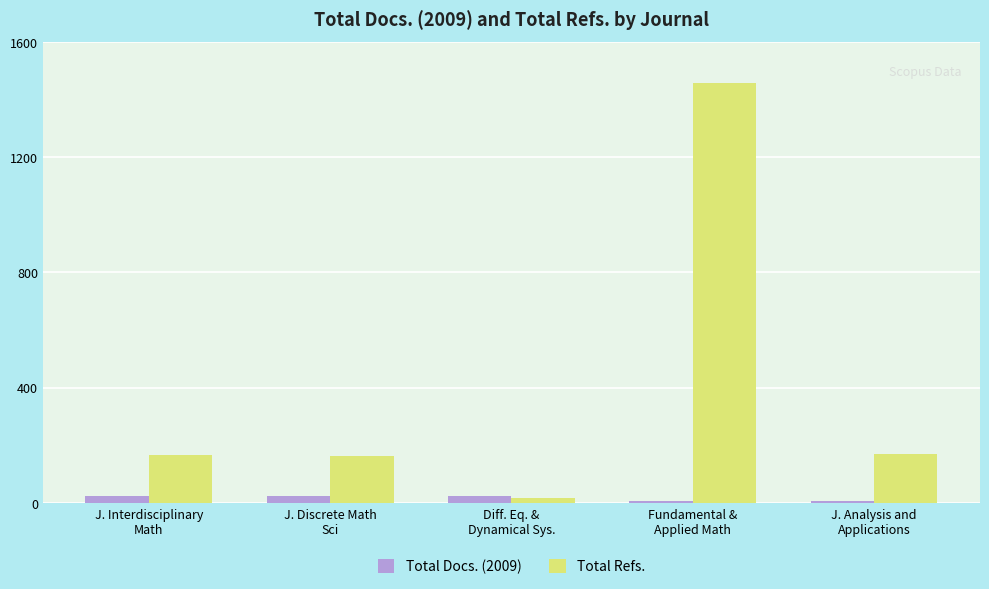

Rank the series at J. Interdisciplinary
Math from lowest to highest value.

Total Docs. (2009), Total Refs.